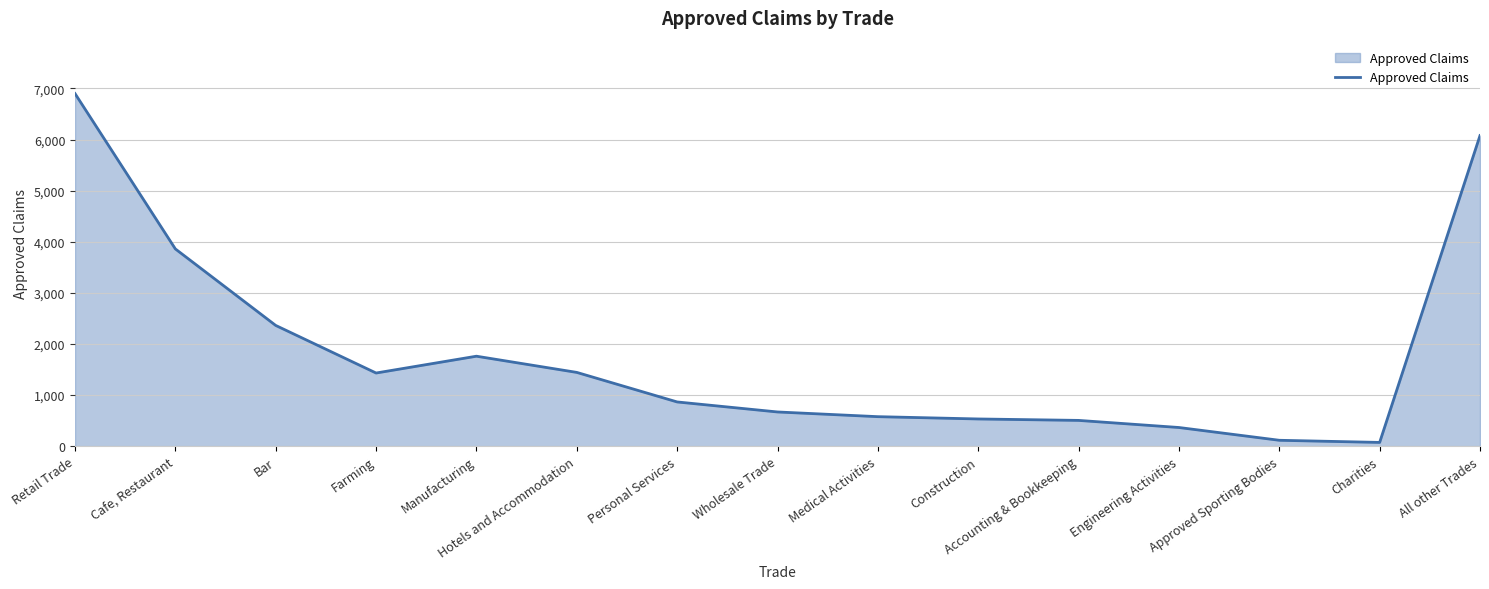

List the labels in order of value, largest first.

Retail Trade, All other Trades, Cafe, Restaurant, Bar, Manufacturing, Hotels and Accommodation, Farming, Personal Services, Wholesale Trade, Medical Activities, Construction, Accounting & Bookkeeping, Engineering Activities, Approved Sporting Bodies, Charities